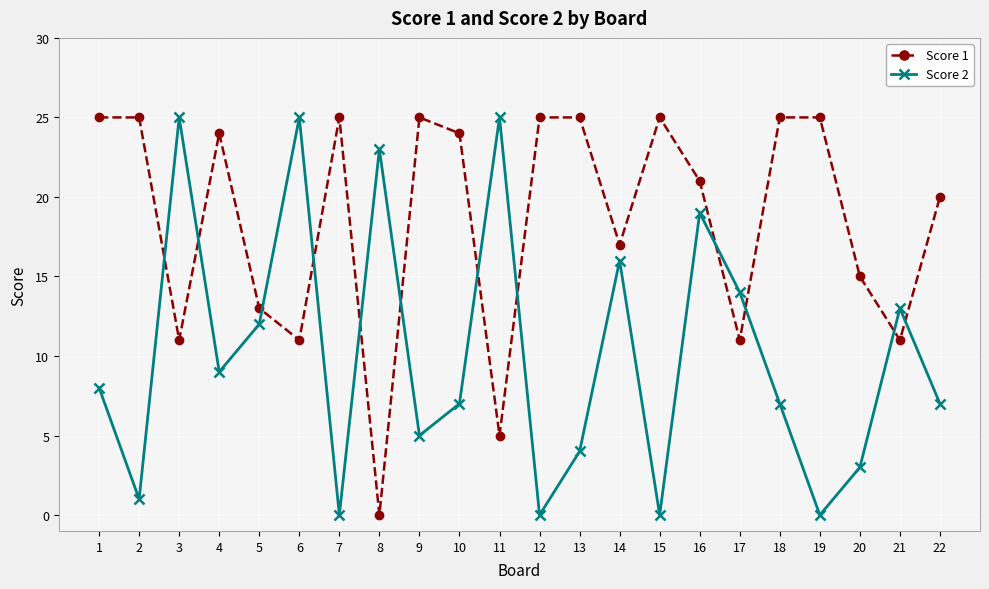

What is the approximate value of Score 1 at 10, to the nearest 10?

20